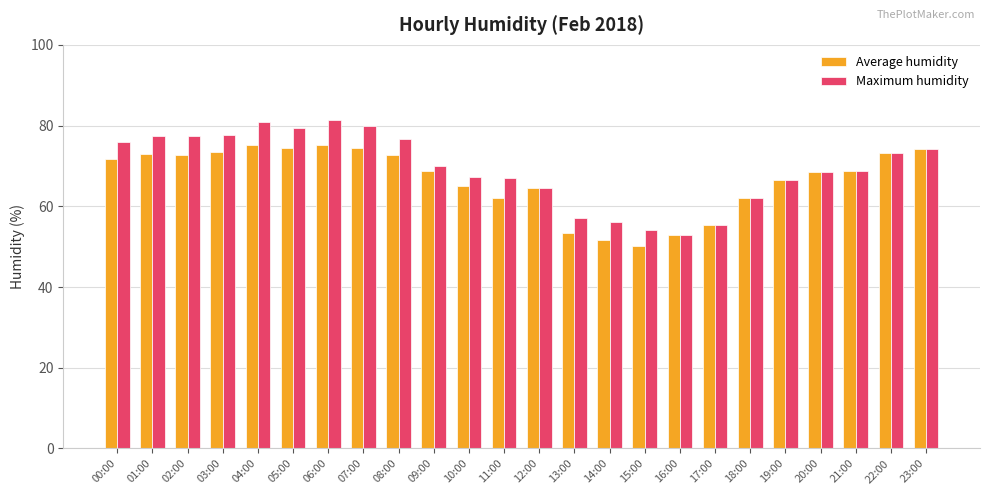

What is the total value across all series at 14:00?

107.7